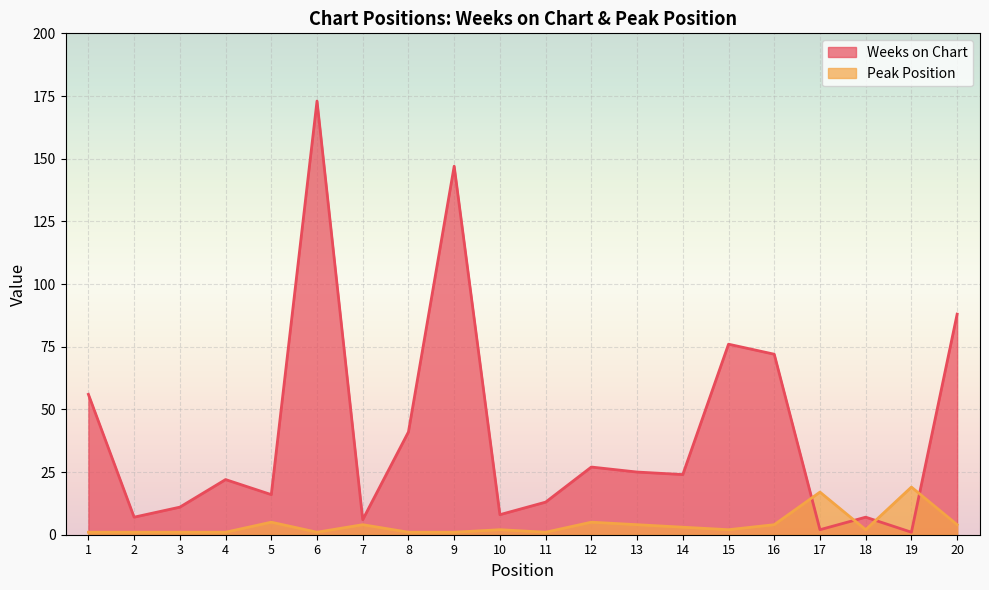

Rank the series by their average value, from highest to lowest.

Weeks on Chart, Peak Position